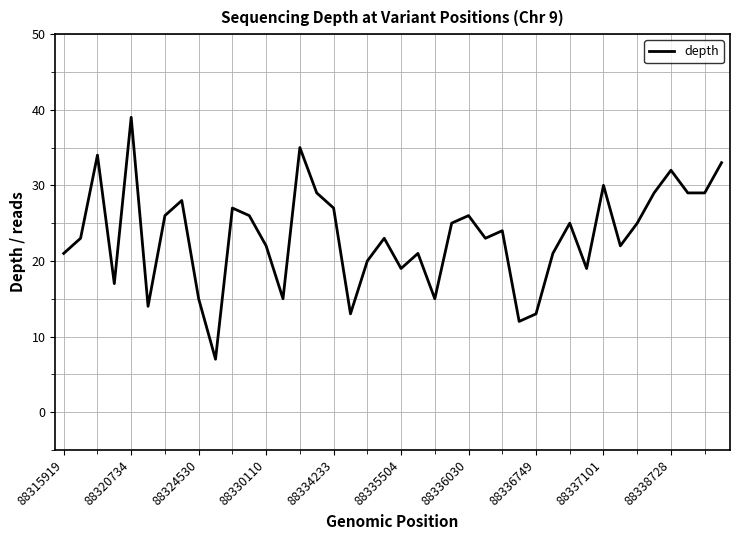

Does the chart display data point markers on the line(s)?

No